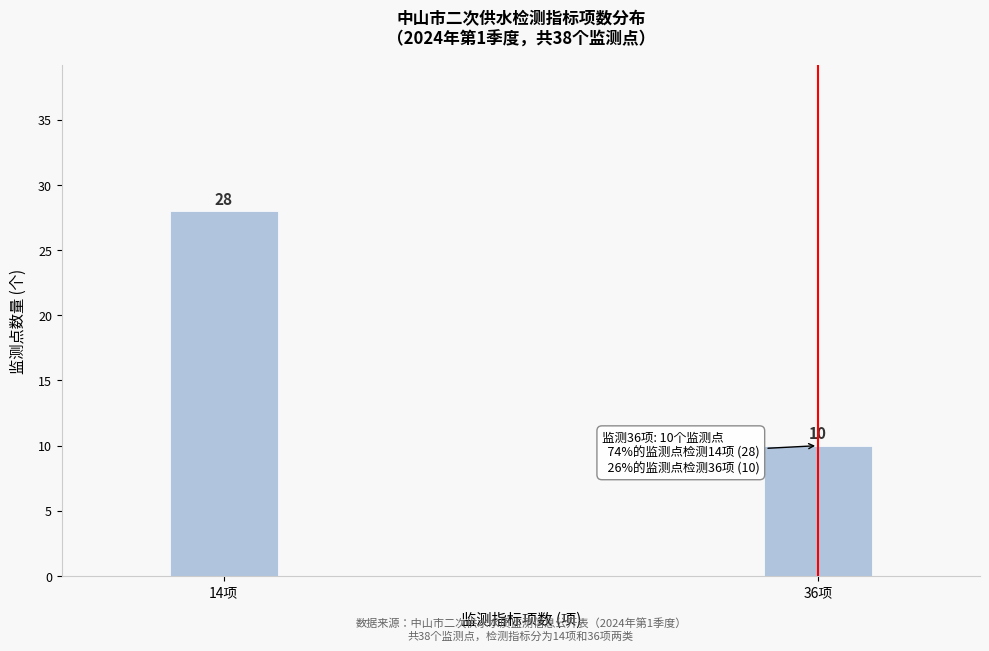

Reading right to left, transcribe all the data shown in this chart.

10	28